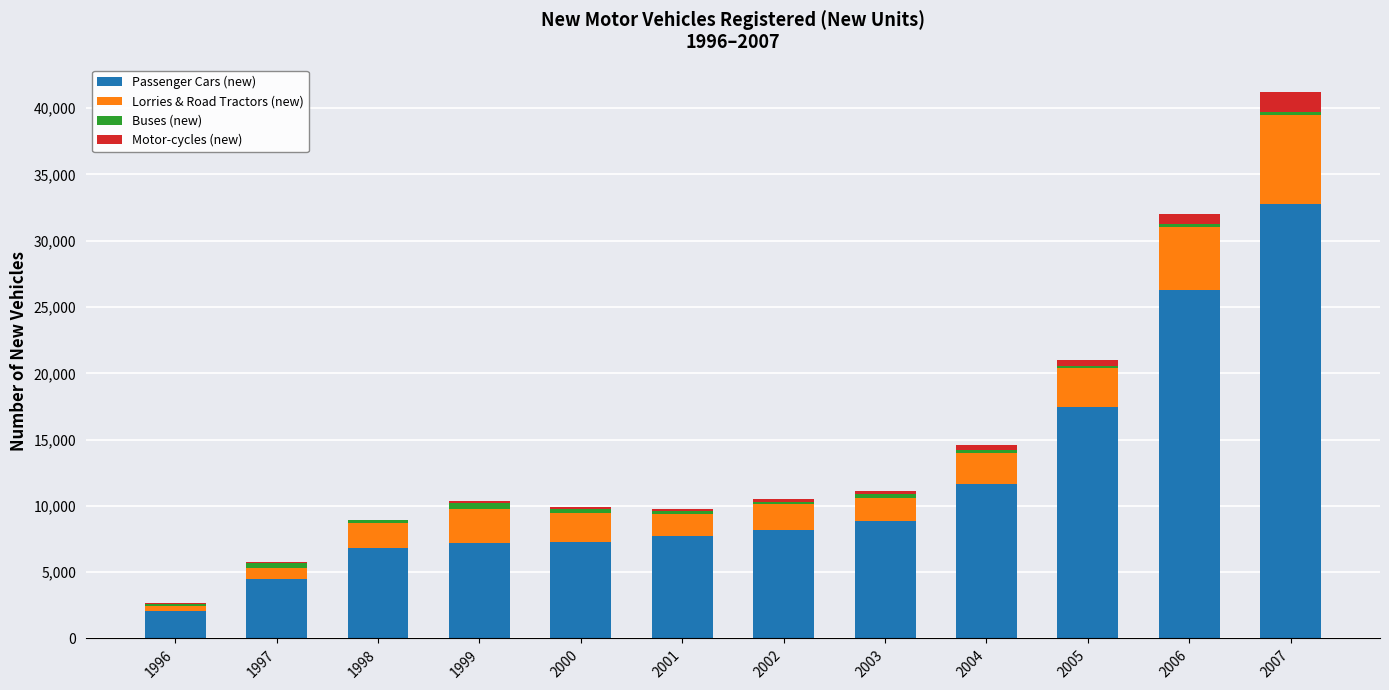

What is the sum of all Passenger Cars (new) values?

140764